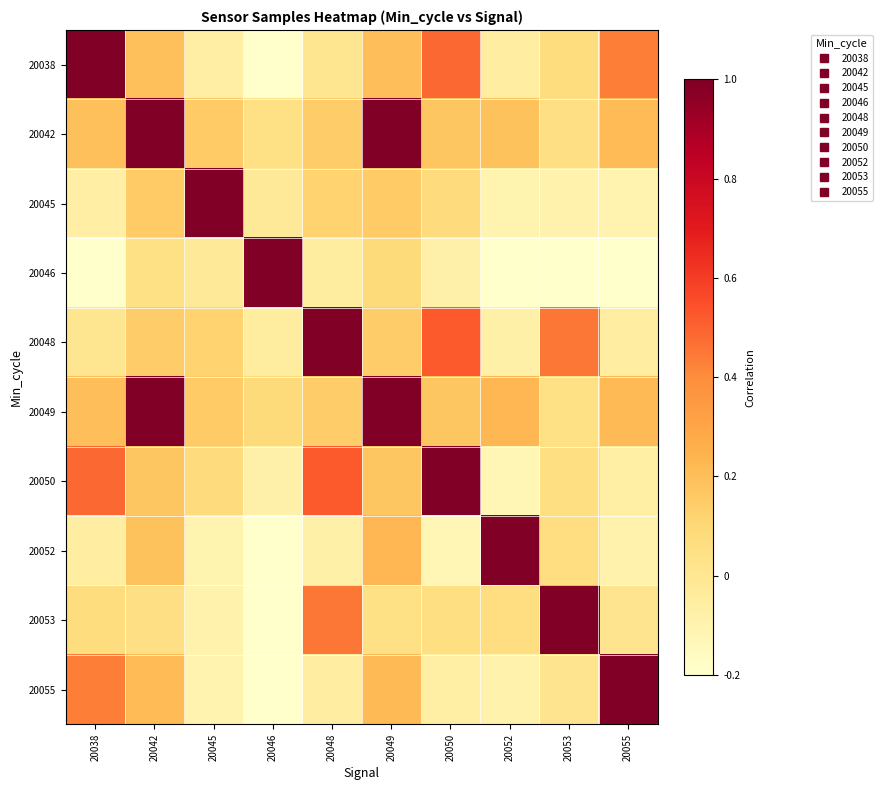

Reading right to left, what are all the values shown in this chart?

20038: 20055=0.4	20053=0.1	20052=-0.1	20050=0.5	20049=0.2	20048=0.0	20046=-0.2	20045=-0.1	20042=0.2	20038=1.0
20042: 20055=0.2	20053=0.1	20052=0.2	20050=0.2	20049=1.0	20048=0.1	20046=0.0	20045=0.2	20042=1.0	20038=0.2
20045: 20055=-0.1	20053=-0.1	20052=-0.1	20050=0.1	20049=0.2	20048=0.1	20046=-0.0	20045=1.0	20042=0.2	20038=-0.1
20046: 20055=-0.2	20053=-0.3	20052=-0.2	20050=-0.1	20049=0.1	20048=-0.0	20046=1.0	20045=-0.0	20042=0.0	20038=-0.2
20048: 20055=-0.1	20053=0.5	20052=-0.1	20050=0.5	20049=0.1	20048=1.0	20046=-0.0	20045=0.1	20042=0.1	20038=0.0
20049: 20055=0.2	20053=0.0	20052=0.2	20050=0.2	20049=1.0	20048=0.1	20046=0.1	20045=0.2	20042=1.0	20038=0.2
20050: 20055=-0.1	20053=0.1	20052=-0.1	20050=1.0	20049=0.2	20048=0.5	20046=-0.1	20045=0.1	20042=0.2	20038=0.5
20052: 20055=-0.1	20053=0.1	20052=1.0	20050=-0.1	20049=0.2	20048=-0.1	20046=-0.2	20045=-0.1	20042=0.2	20038=-0.1
20053: 20055=0.0	20053=1.0	20052=0.1	20050=0.1	20049=0.0	20048=0.5	20046=-0.3	20045=-0.1	20042=0.1	20038=0.1
20055: 20055=1.0	20053=0.0	20052=-0.1	20050=-0.1	20049=0.2	20048=-0.1	20046=-0.2	20045=-0.1	20042=0.2	20038=0.4